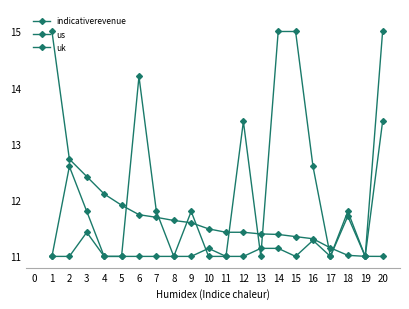

Is this an area chart (filled region under the line)?

No